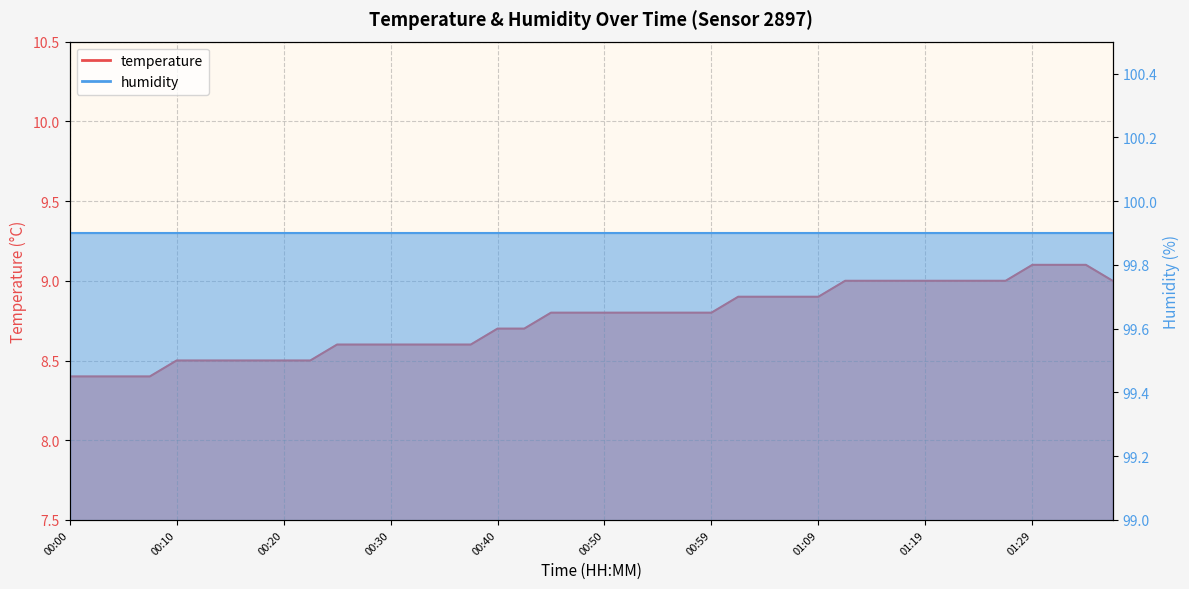

What is the change in value from 00:00 to 00:57?

+0.4